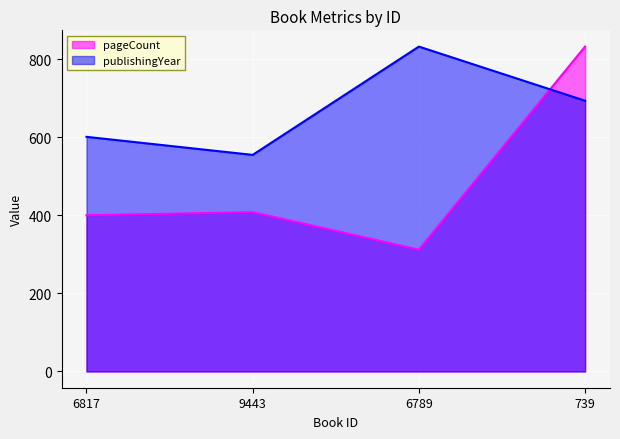

True or false: pageCount has a value of 400.0 at 6817.

True